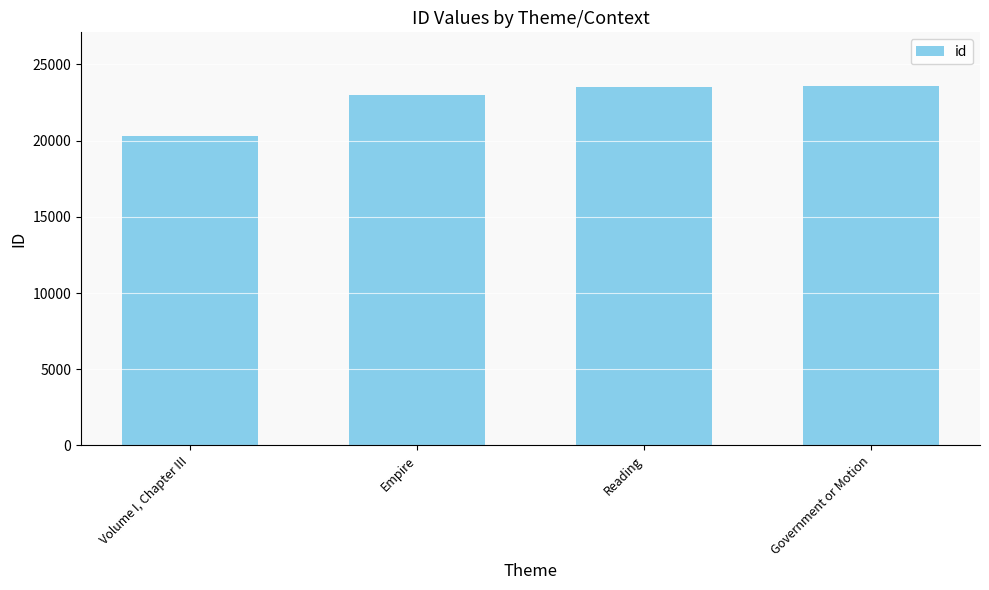

Read the value at Volume I, Chapter III, to the nearest 10.

20270